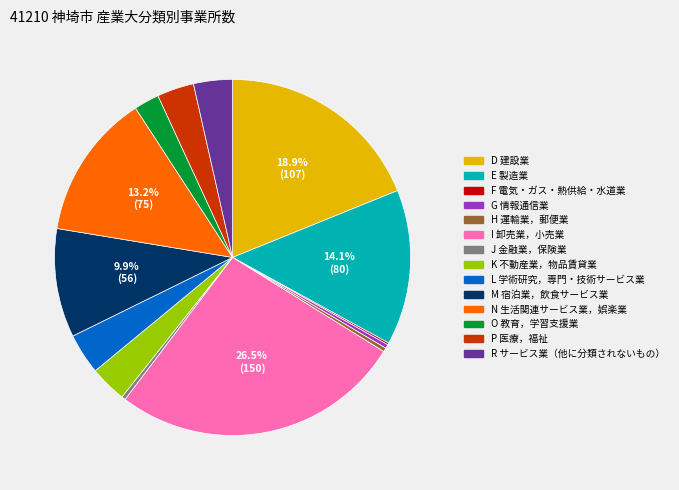

What is the largest slice in the pie chart?

I 卸売業，小売業